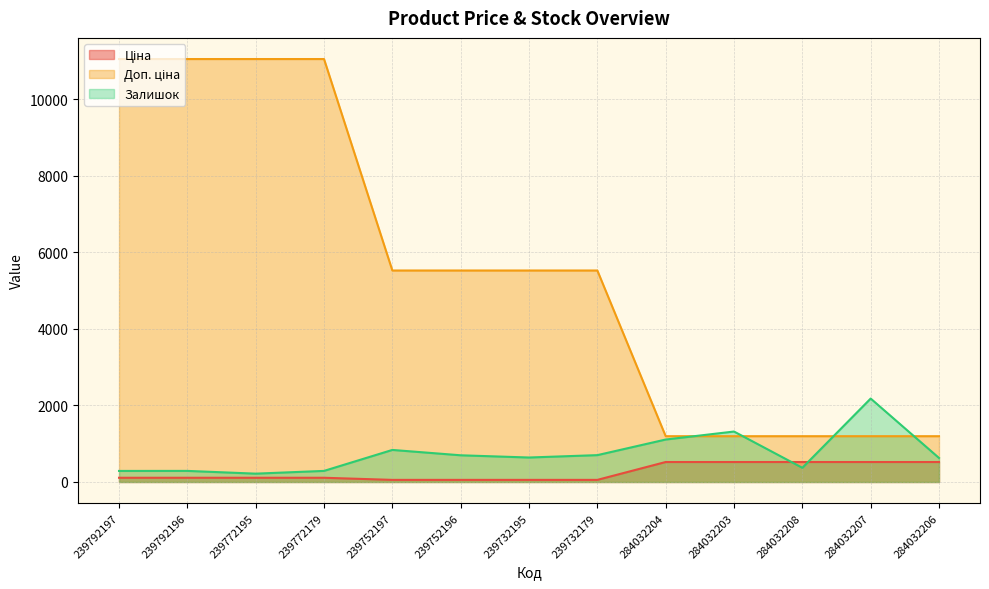

What is the sum of the Залишок values at 239772195 and 284032208?

589.0